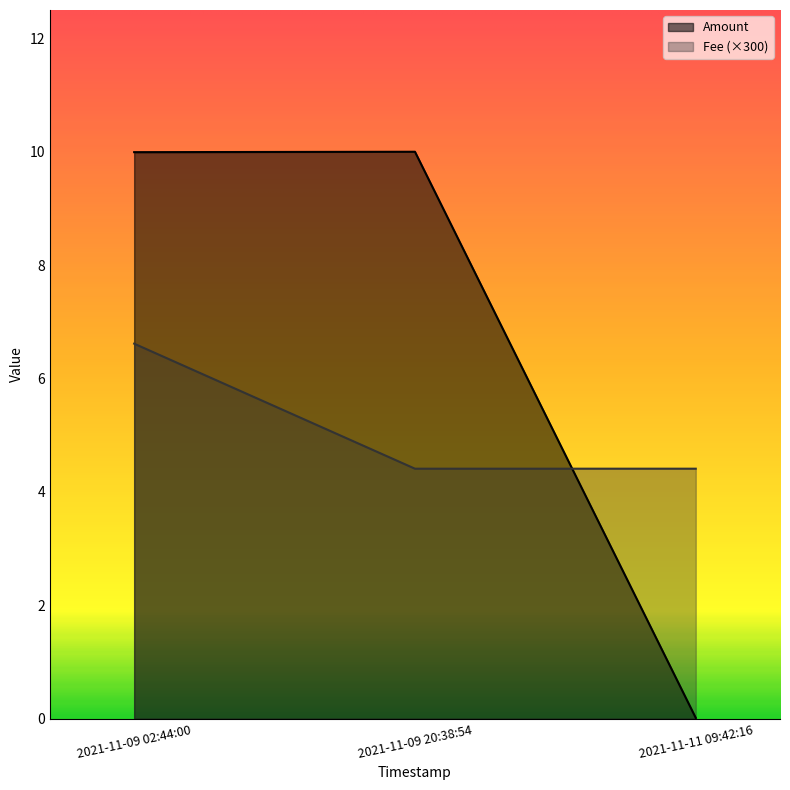

What is the label of the 1st point from the left?

2021-11-09 02:44:00